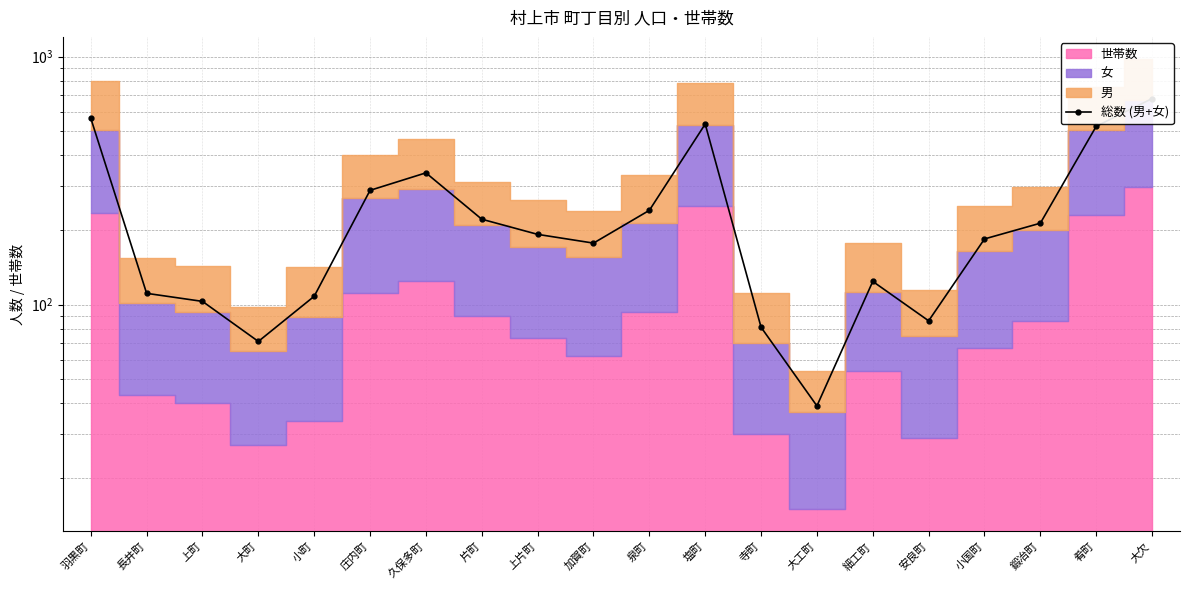

The chart shows a value of 346 at 片町. True or false?

False